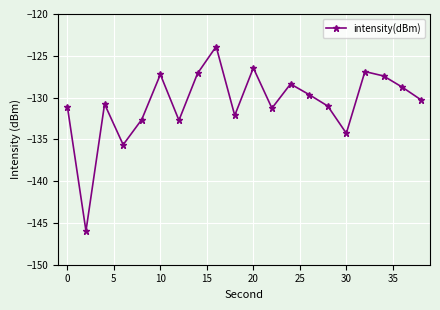

What is the smallest value displayed?

-146.0